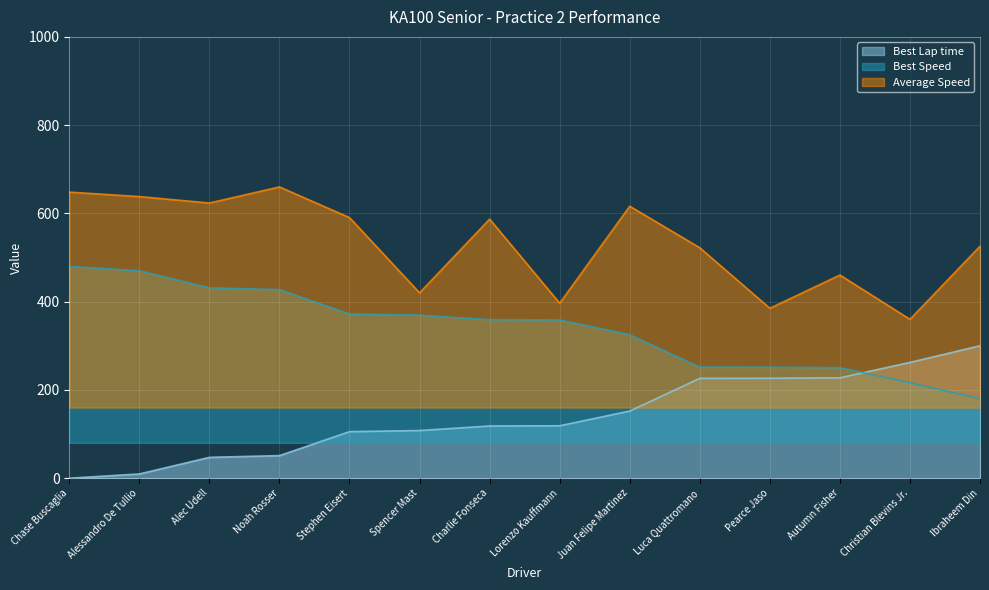

How many distinct data groups are displayed?

3